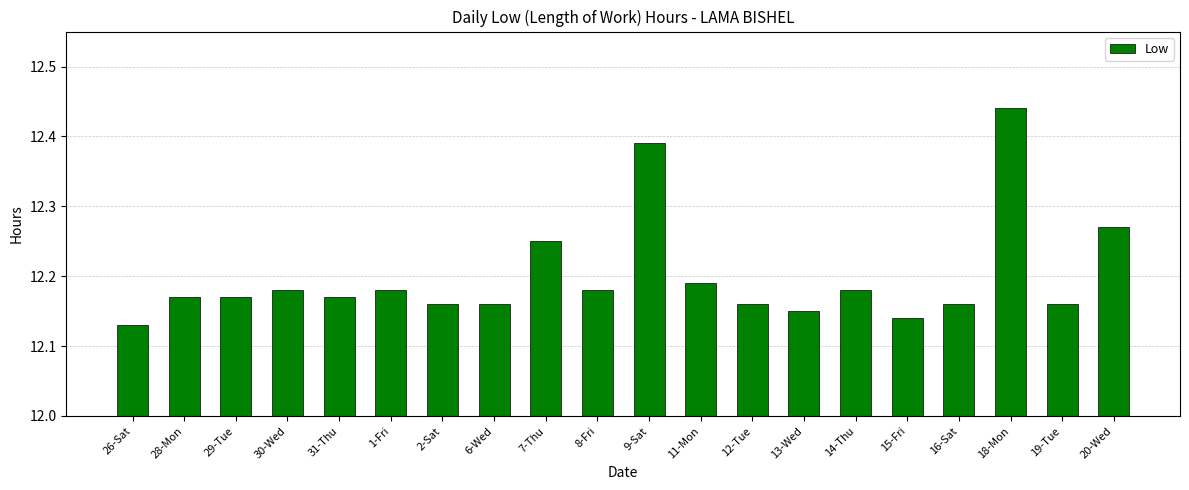

What position from the left is 15-Fri?

16